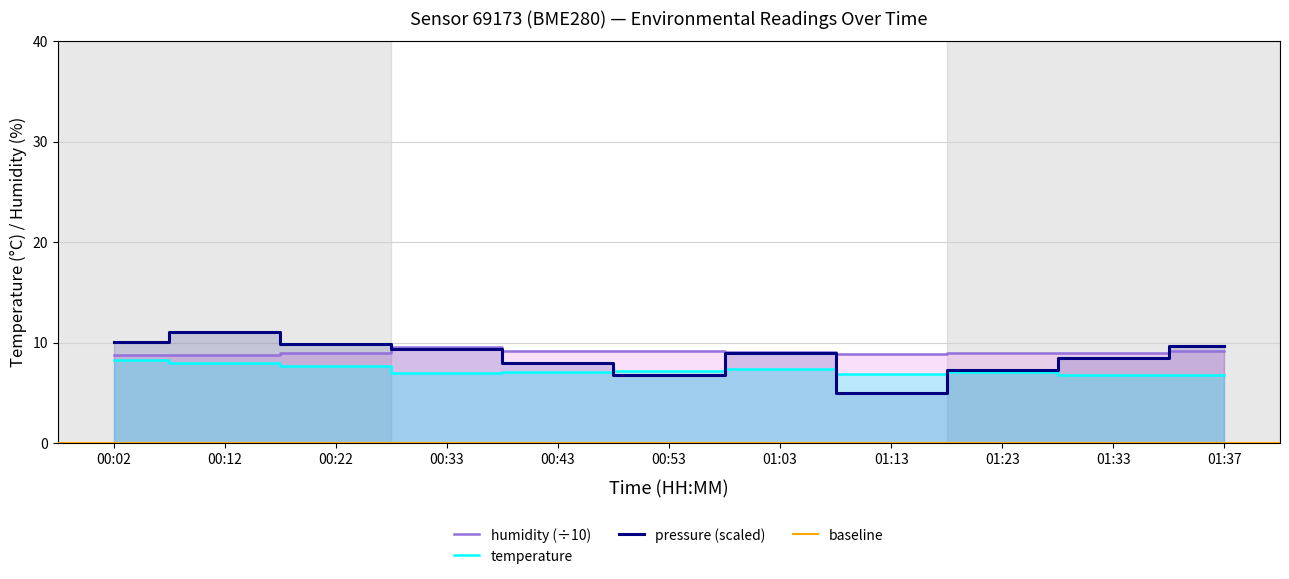

True or false: humidity has more than 1 points higher than both neighbors.

False